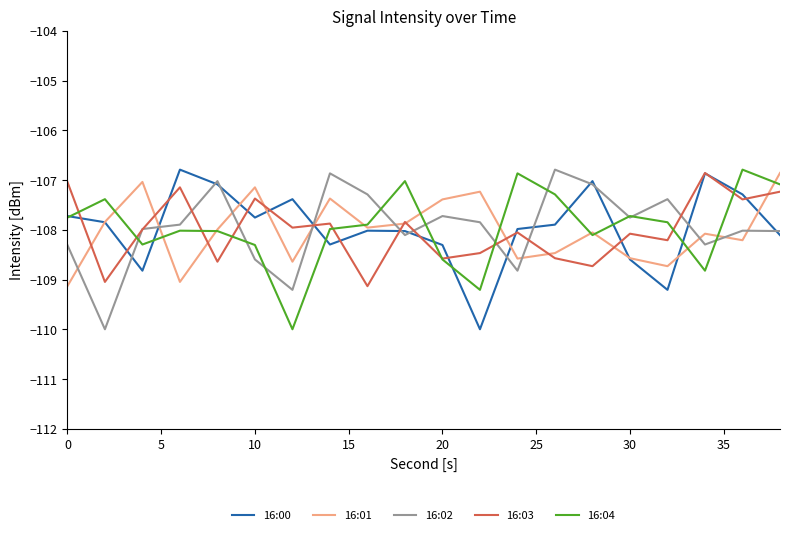

Count the number of categories in the chart.

20